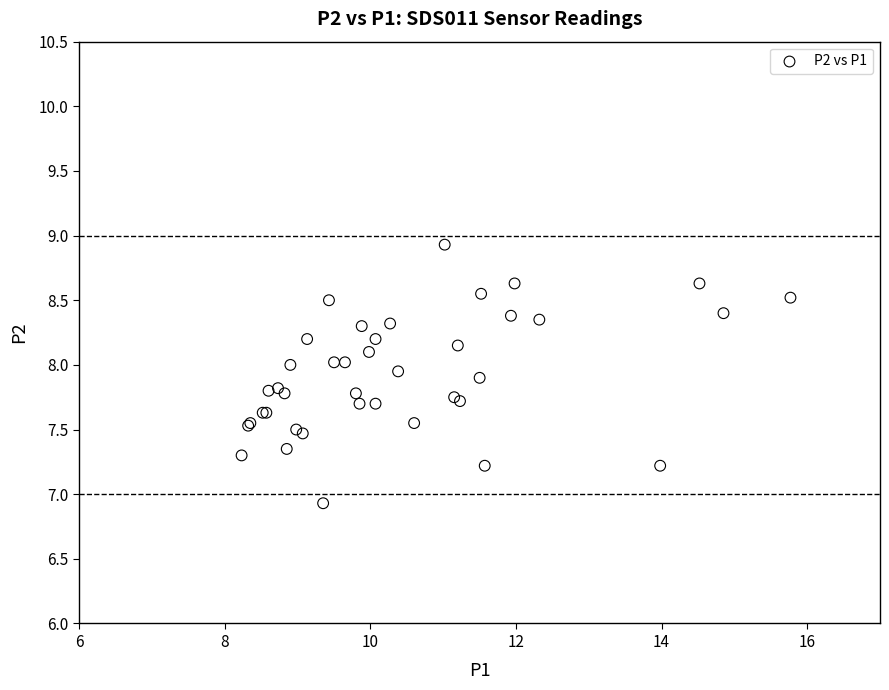

What Y value in the scatter plot is closest to 7?

6.9